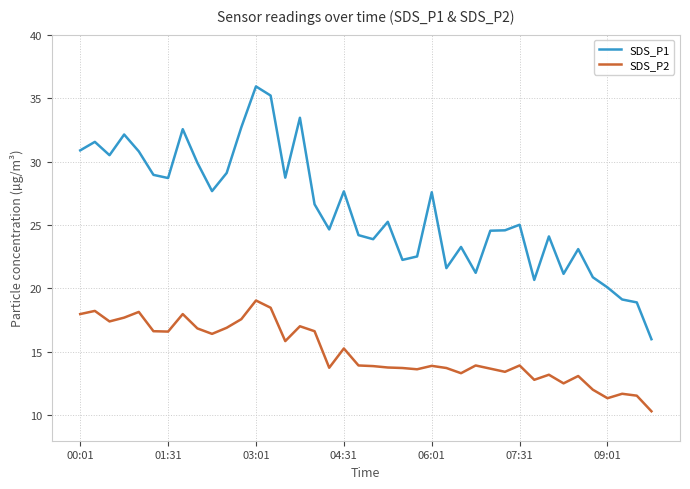

Count the number of categories in the chart.

40